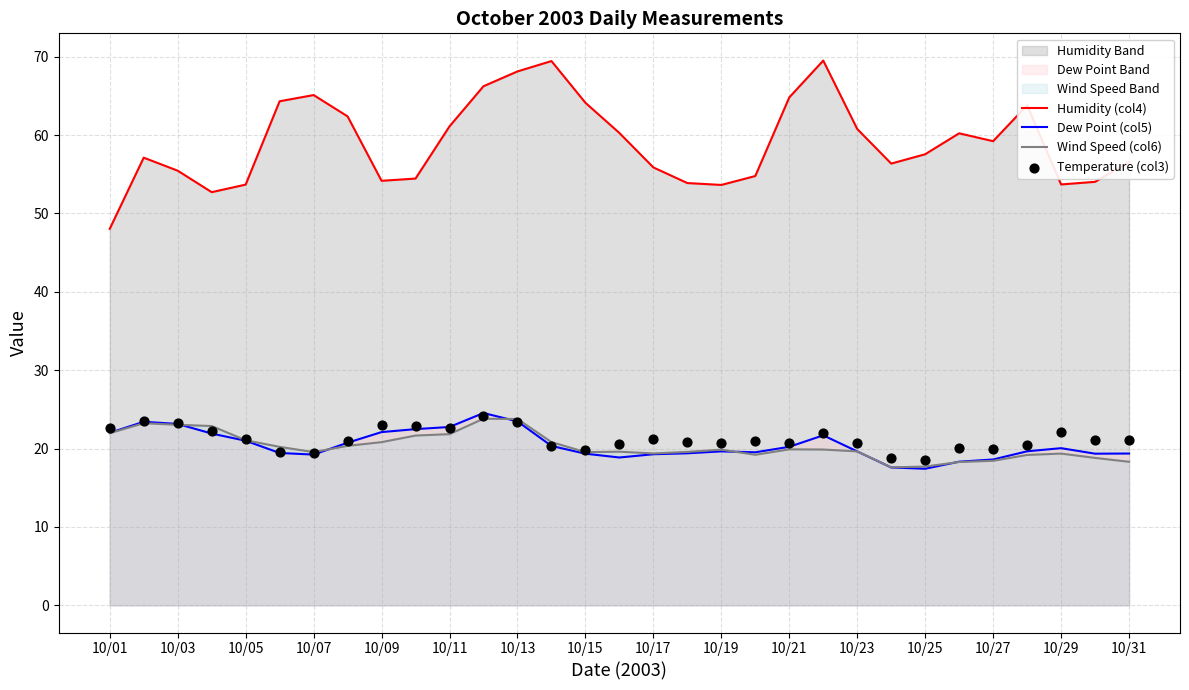

What are all the series names shown in the legend?

Humidity (col4), Dew Point (col5), Wind Speed (col6), Temperature (col3)